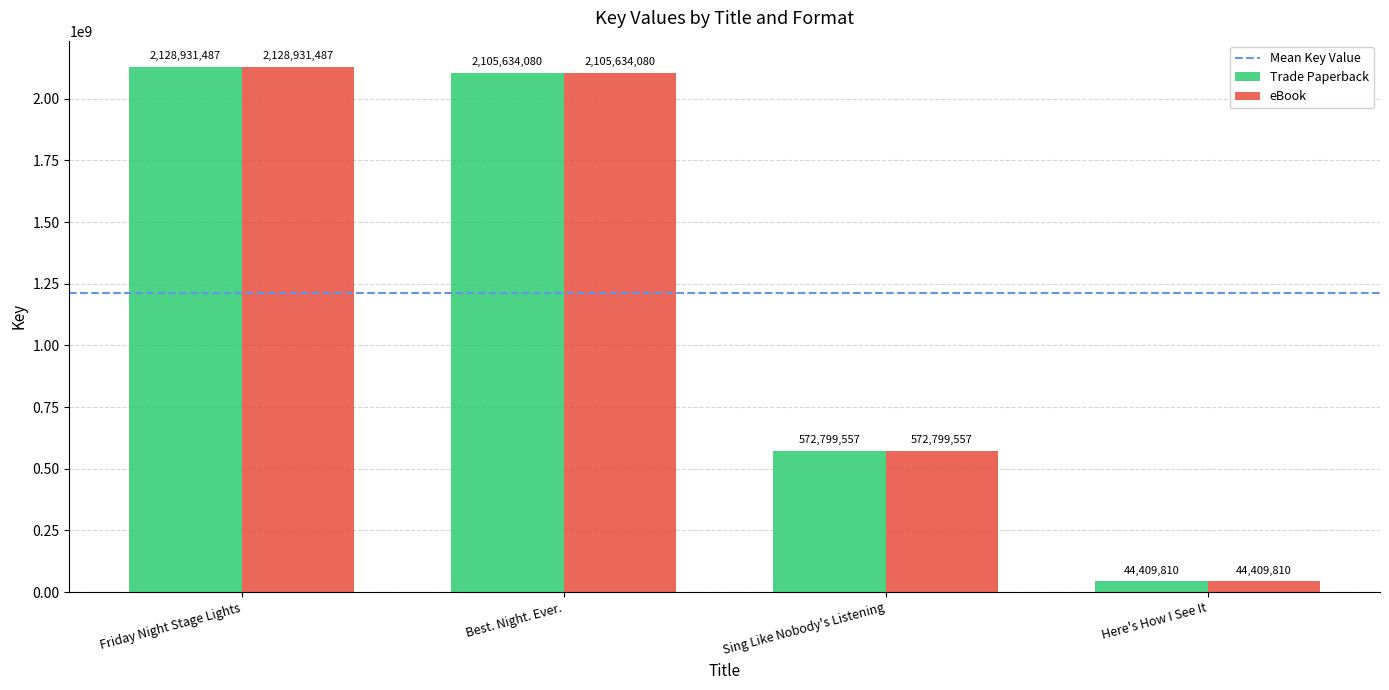

What is the label of the 4th bar from the right?

Friday Night Stage Lights